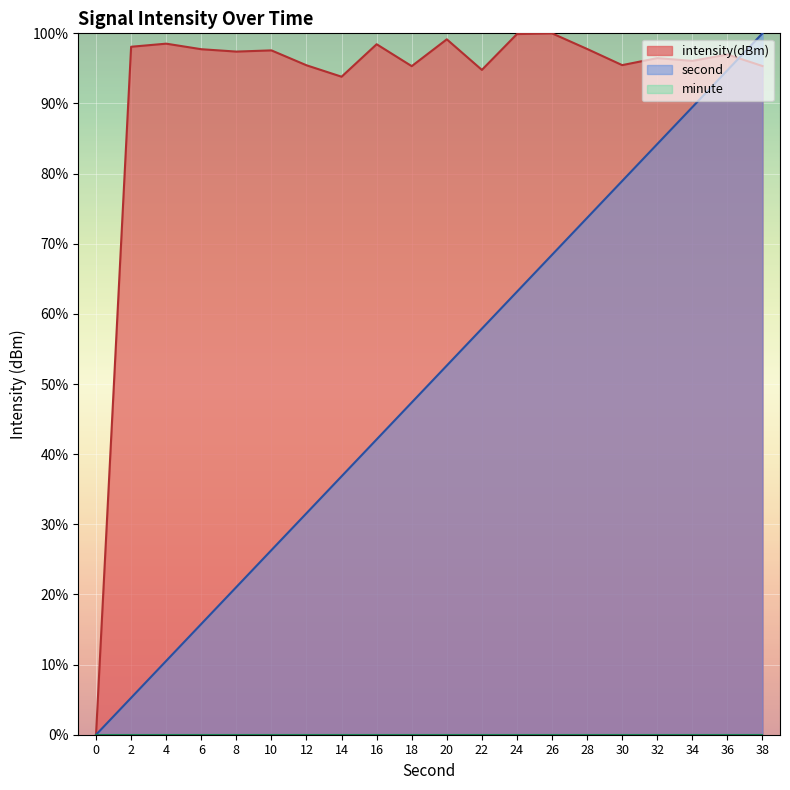

Which series changed the most between 8 and 12?

second